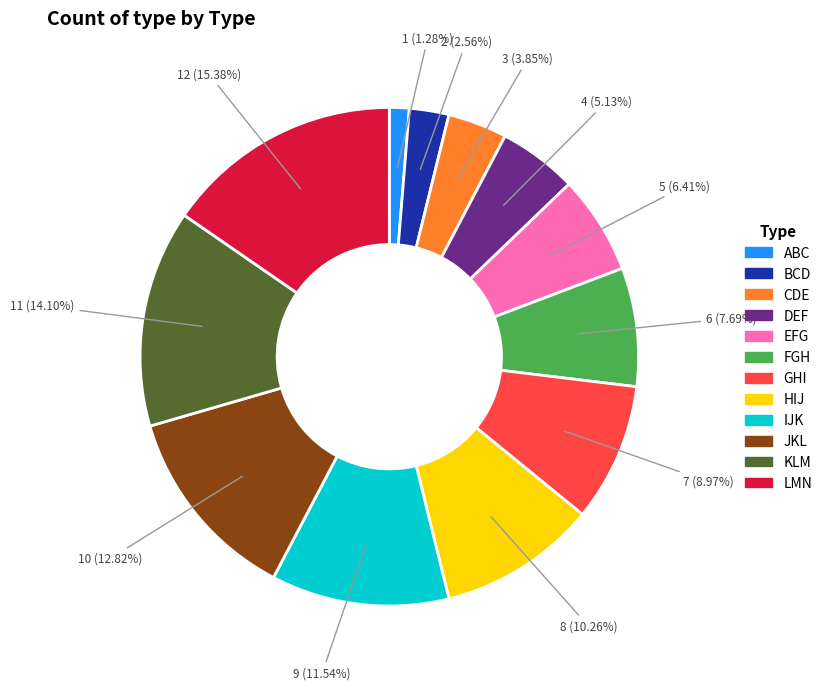

To the nearest percent, what portion does KLM represent?

14%